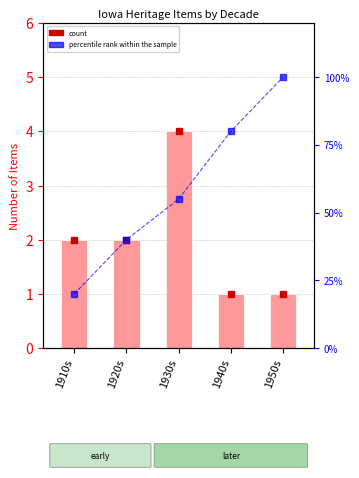

What is the approximate value of percentile rank within the sample at 1910s?

20